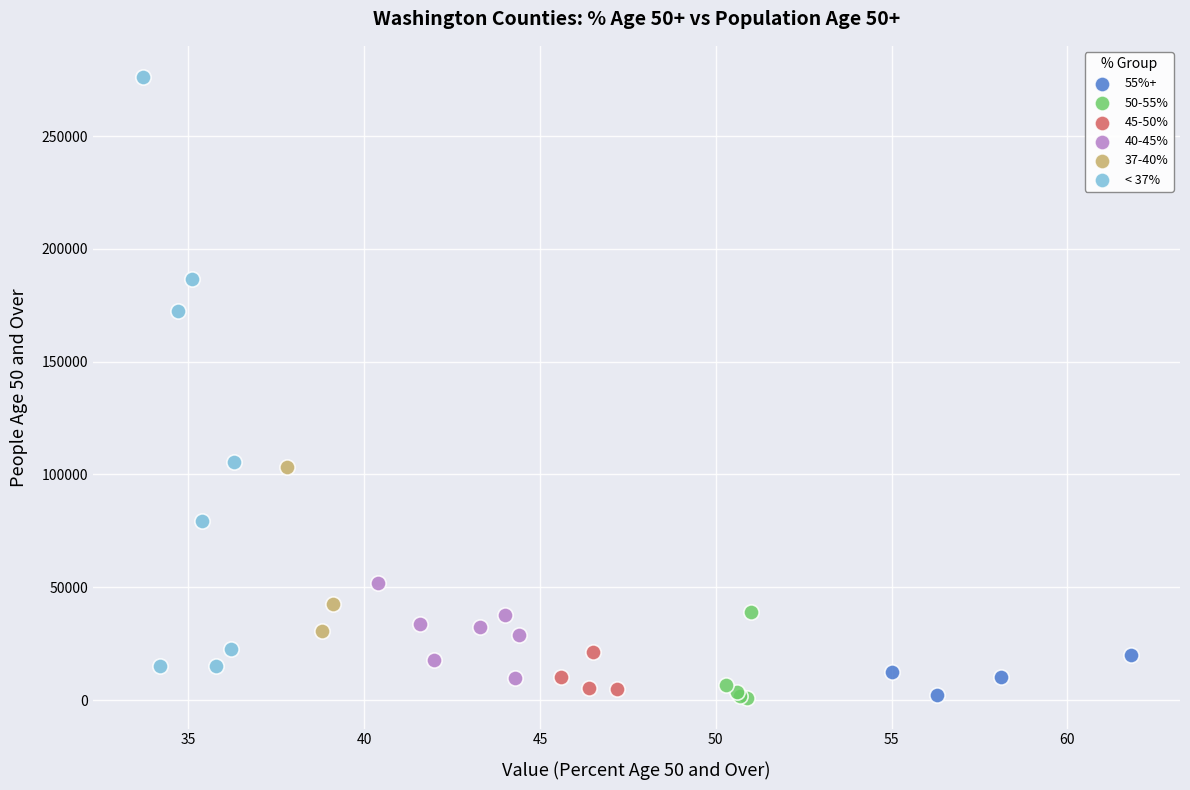

Which series has the widest spread of Y values?

< 37%